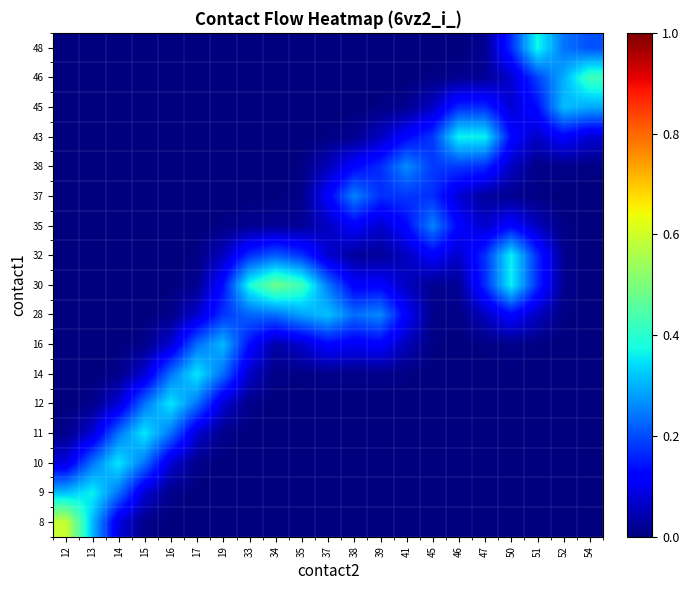

Reading right to left, extract all data points from this chart.

8: 54=0.0	52=0.0	51=0.0	50=0.0	47=0.0	46=0.0	45=0.0	41=0.0	39=0.0	38=0.0	37=0.0	35=0.0	34=0.0	33=0.0	19=0.0	17=0.0	16=0.0	15=0.0	14=0.1	13=0.3	12=0.6
9: 54=0.0	52=0.0	51=0.0	50=0.0	47=0.0	46=0.0	45=0.0	41=0.0	39=0.0	38=0.0	37=0.0	35=0.0	34=0.0	33=0.0	19=0.0	17=0.0	16=0.0	15=0.1	14=0.2	13=0.4	12=0.3
10: 54=0.0	52=0.0	51=0.0	50=0.0	47=0.0	46=0.0	45=0.0	41=0.0	39=0.0	38=0.0	37=0.0	35=0.0	34=0.0	33=0.0	19=0.0	17=0.0	16=0.1	15=0.2	14=0.4	13=0.2	12=0.1
11: 54=0.0	52=0.0	51=0.0	50=0.0	47=0.0	46=0.0	45=0.0	41=0.0	39=0.0	38=0.0	37=0.0	35=0.0	34=0.0	33=0.0	19=0.0	17=0.1	16=0.2	15=0.4	14=0.2	13=0.1	12=0.0
12: 54=0.0	52=0.0	51=0.0	50=0.0	47=0.0	46=0.0	45=0.0	41=0.0	39=0.0	38=0.0	37=0.0	35=0.0	34=0.0	33=0.0	19=0.1	17=0.2	16=0.4	15=0.2	14=0.1	13=0.0	12=0.0
14: 54=0.0	52=0.0	51=0.0	50=0.0	47=0.0	46=0.0	45=0.0	41=0.0	39=0.0	38=0.0	37=0.0	35=0.0	34=0.0	33=0.1	19=0.2	17=0.4	16=0.2	15=0.1	14=0.0	13=0.0	12=0.0
16: 54=0.0	52=0.0	51=0.0	50=0.0	47=0.0	46=0.0	45=0.0	41=0.1	39=0.1	38=0.1	37=0.1	35=0.1	34=0.0	33=0.1	19=0.3	17=0.2	16=0.1	15=0.0	14=0.0	13=0.0	12=0.0
28: 54=0.0	52=0.0	51=0.1	50=0.1	47=0.1	46=0.0	45=0.0	41=0.1	39=0.3	38=0.2	37=0.3	35=0.3	34=0.2	33=0.2	19=0.2	17=0.1	16=0.0	15=0.0	14=0.0	13=0.0	12=0.0
30: 54=0.0	52=0.0	51=0.2	50=0.4	47=0.2	46=0.0	45=0.0	41=0.1	39=0.1	38=0.1	37=0.2	35=0.4	34=0.5	33=0.4	19=0.1	17=0.0	16=0.0	15=0.0	14=0.0	13=0.0	12=0.0
32: 54=0.0	52=0.0	51=0.2	50=0.4	47=0.2	46=0.1	45=0.1	41=0.1	39=0.0	38=0.0	37=0.1	35=0.2	34=0.2	33=0.2	19=0.1	17=0.0	16=0.0	15=0.0	14=0.0	13=0.0	12=0.0
35: 54=0.0	52=0.0	51=0.1	50=0.1	47=0.1	46=0.1	45=0.3	41=0.1	39=0.1	38=0.1	37=0.1	35=0.0	34=0.0	33=0.0	19=0.0	17=0.0	16=0.0	15=0.0	14=0.0	13=0.0	12=0.0
37: 54=0.0	52=0.0	51=0.0	50=0.0	47=0.0	46=0.1	45=0.2	41=0.2	39=0.2	38=0.3	37=0.1	35=0.0	34=0.0	33=0.0	19=0.0	17=0.0	16=0.0	15=0.0	14=0.0	13=0.0	12=0.0
38: 54=0.0	52=0.0	51=0.0	50=0.1	47=0.2	46=0.2	45=0.2	41=0.3	39=0.2	38=0.1	37=0.1	35=0.0	34=0.0	33=0.0	19=0.0	17=0.0	16=0.0	15=0.0	14=0.0	13=0.0	12=0.0
43: 54=0.1	52=0.1	51=0.1	50=0.1	47=0.4	46=0.4	45=0.2	41=0.1	39=0.1	38=0.0	37=0.0	35=0.0	34=0.0	33=0.0	19=0.0	17=0.0	16=0.0	15=0.0	14=0.0	13=0.0	12=0.0
45: 54=0.3	52=0.3	51=0.1	50=0.1	47=0.2	46=0.2	45=0.1	41=0.0	39=0.0	38=0.0	37=0.0	35=0.0	34=0.0	33=0.0	19=0.0	17=0.0	16=0.0	15=0.0	14=0.0	13=0.0	12=0.0
46: 54=0.4	52=0.3	51=0.2	50=0.1	47=0.0	46=0.0	45=0.0	41=0.0	39=0.0	38=0.0	37=0.0	35=0.0	34=0.0	33=0.0	19=0.0	17=0.0	16=0.0	15=0.0	14=0.0	13=0.0	12=0.0
48: 54=0.2	52=0.2	51=0.4	50=0.2	47=0.0	46=0.0	45=0.0	41=0.0	39=0.0	38=0.0	37=0.0	35=0.0	34=0.0	33=0.0	19=0.0	17=0.0	16=0.0	15=0.0	14=0.0	13=0.0	12=0.0